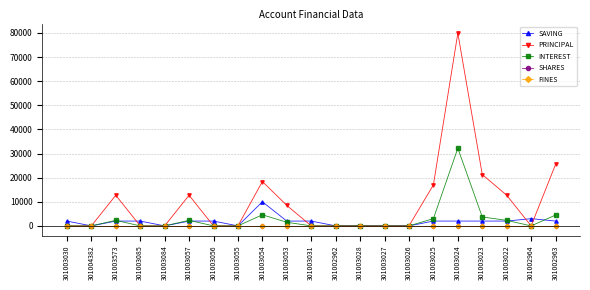

Does the chart have visible grid lines?

Yes